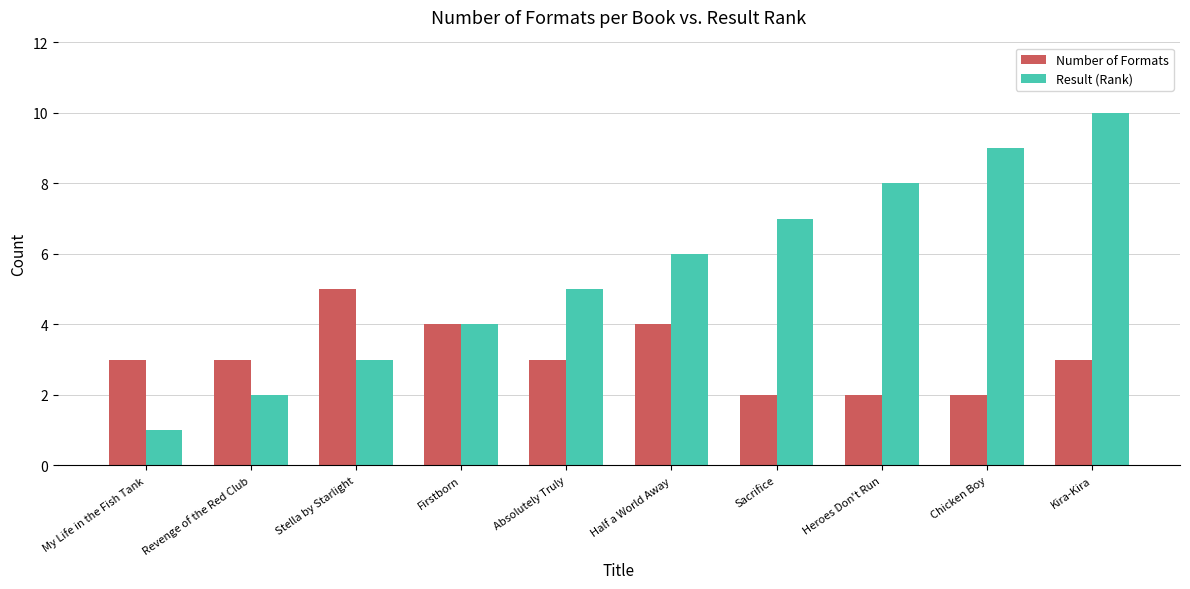

What are all the series names shown in the legend?

Number of Formats, Result (Rank)